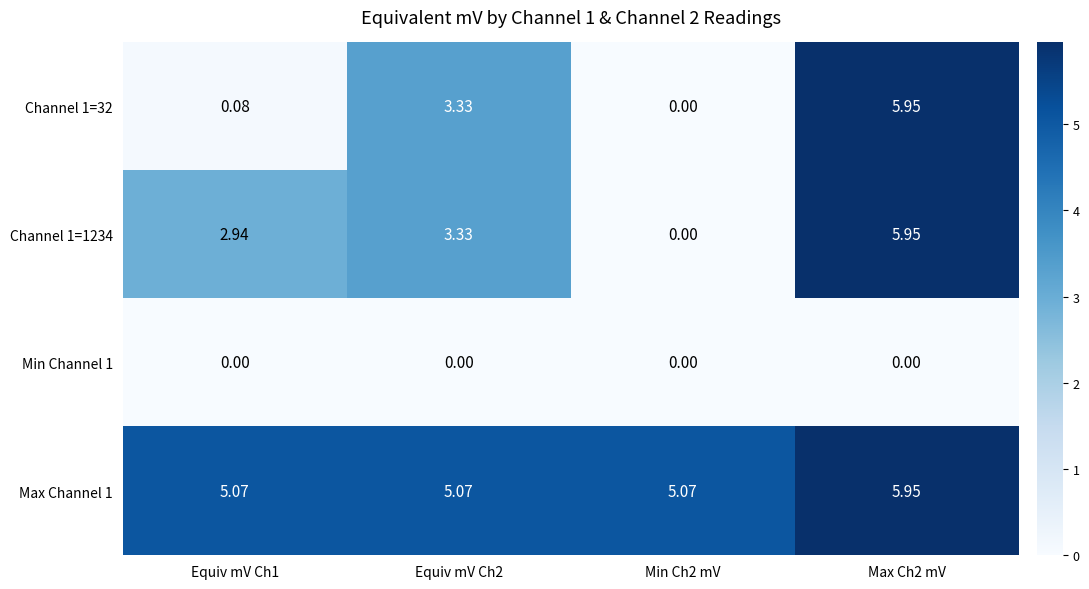

How many values in the Channel 1=32 series exceed 3?

2